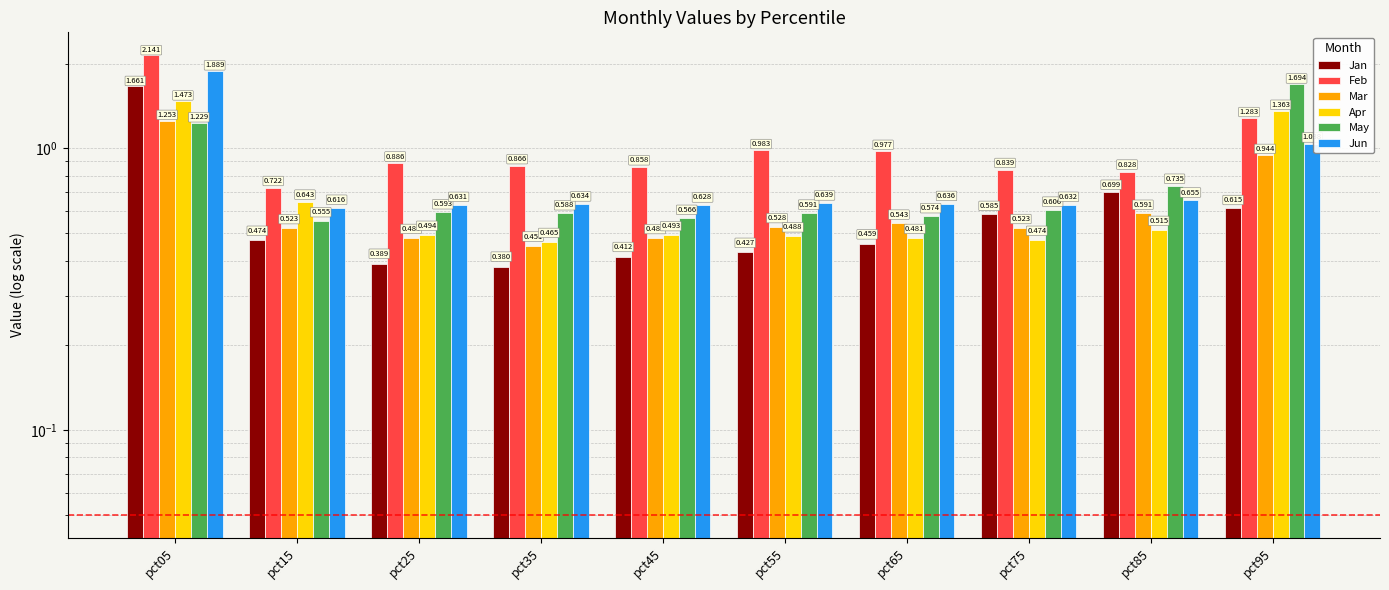

At which category is the sum across all series the highest?

pct05